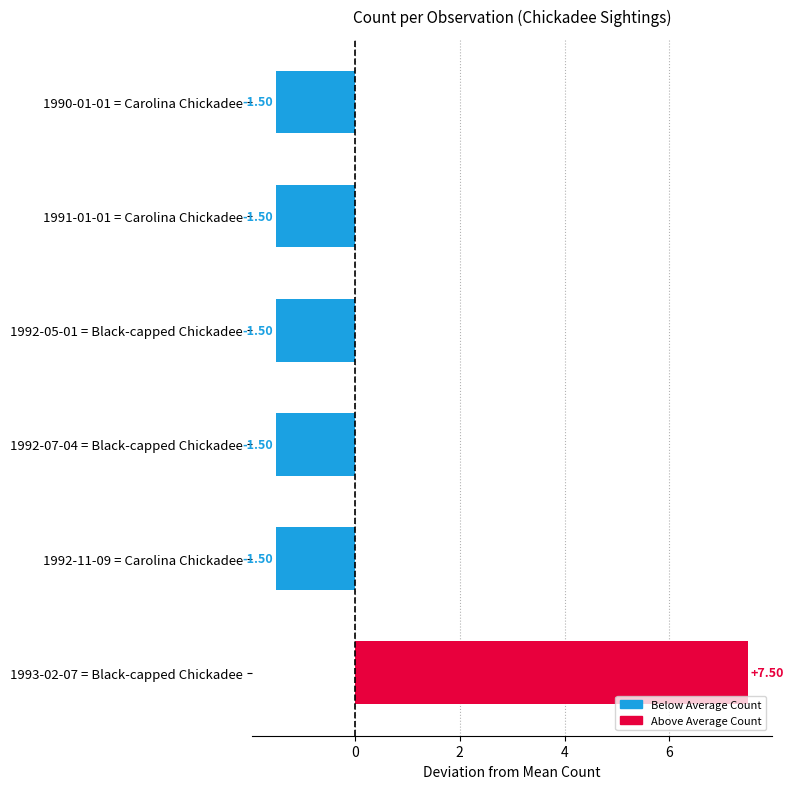

What is the sum of the values at 1992-07-04 = Black-capped Chickadee and 1992-11-09 = Carolina Chickadee?

-3.0